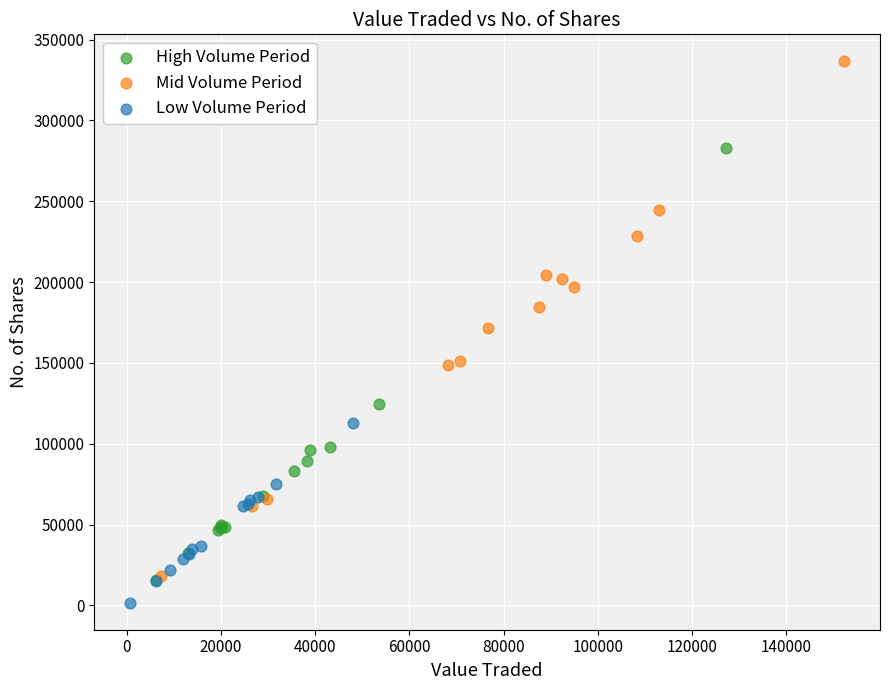

Which series has the widest spread of Y values?

Mid Volume Period